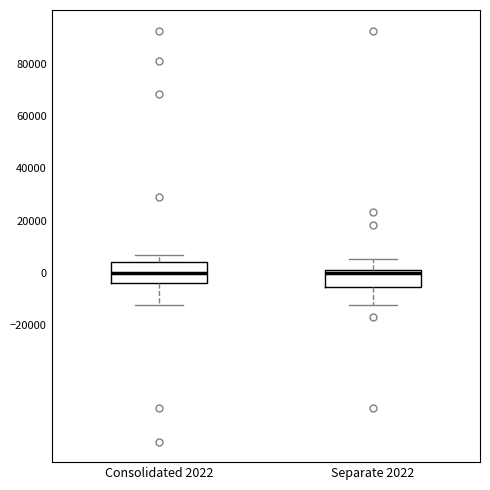

Reading left to right, transcribe this box plot: for each box, give where its median line is, the range the box spans, and where its two whiskers end, as read against the y-axis. The values are not printed on the chart, so give them approximately, as read against the axis.

Consolidated 2022: median 0, box -4000 to 4000, whiskers -12000 to 6000
Separate 2022: median 0, box -6000 to 2000, whiskers -12000 to 6000